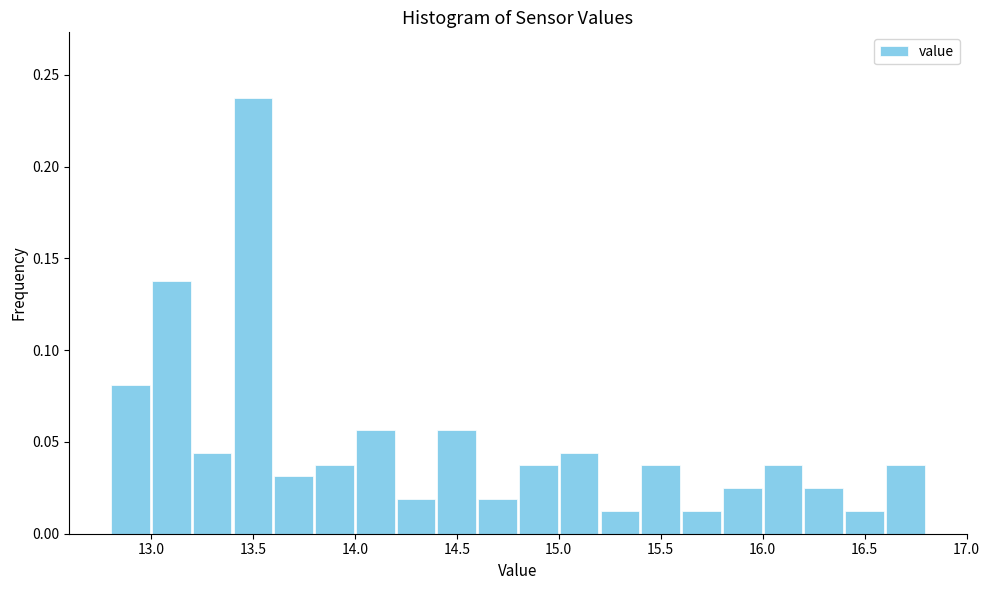

What is the height of the bar covering 13.2 to 13.4 on the x-axis? The values are not printed on the chart, so give them approximately, as read against the axis.

0.045